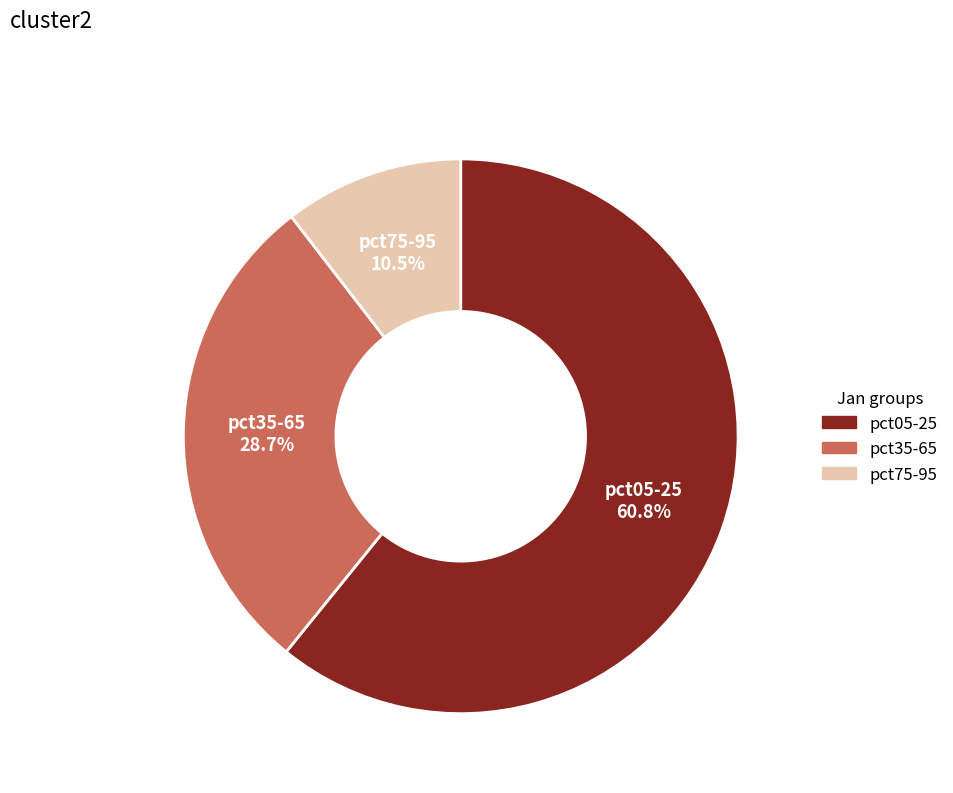

To the nearest percent, what is the average slice percentage?

33%